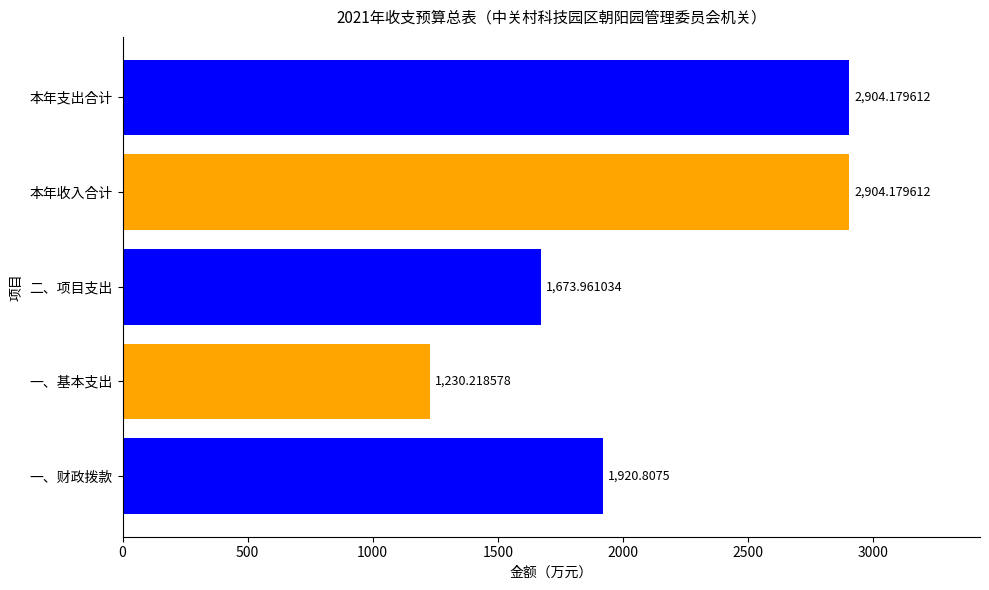

What is the difference between the values at 本年收入合计 and 一、基本支出?

1674.0